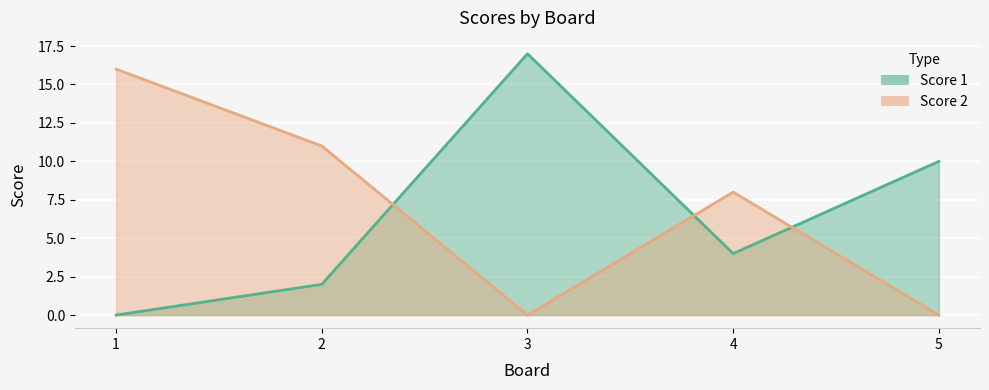

The value of Score 2 at 1 is 16. True or false?

True